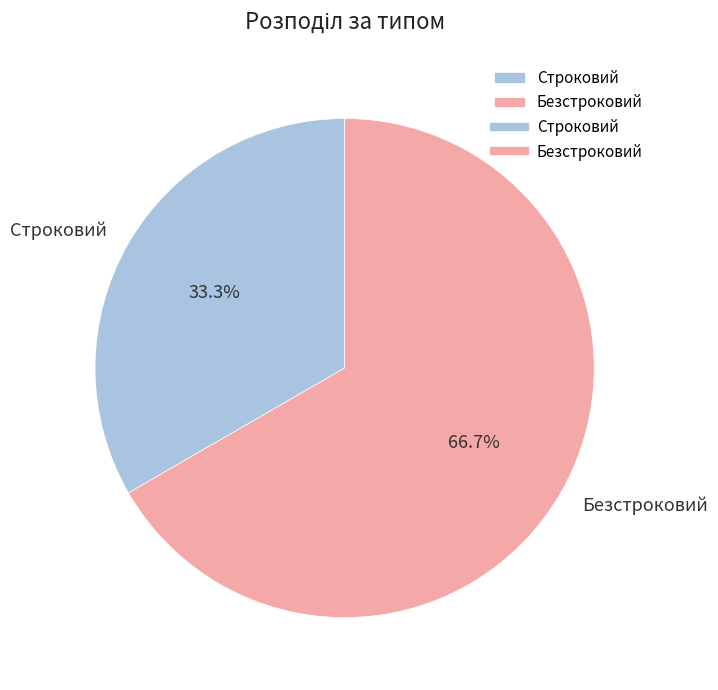

To the nearest percent, what percentage of the pie is Строковий?

33%